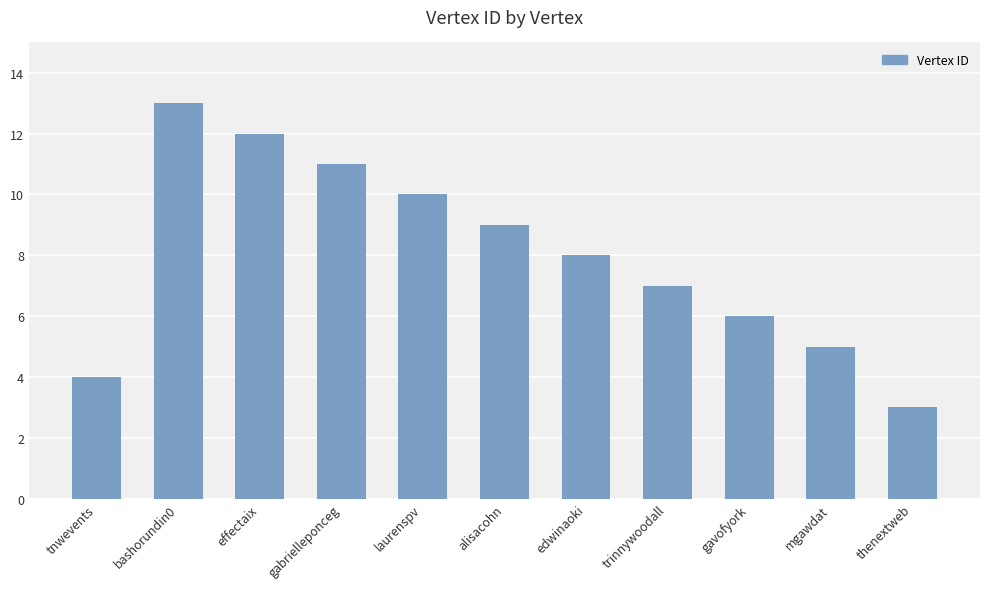

Is it true that the value at edwinaoki is 4?

False